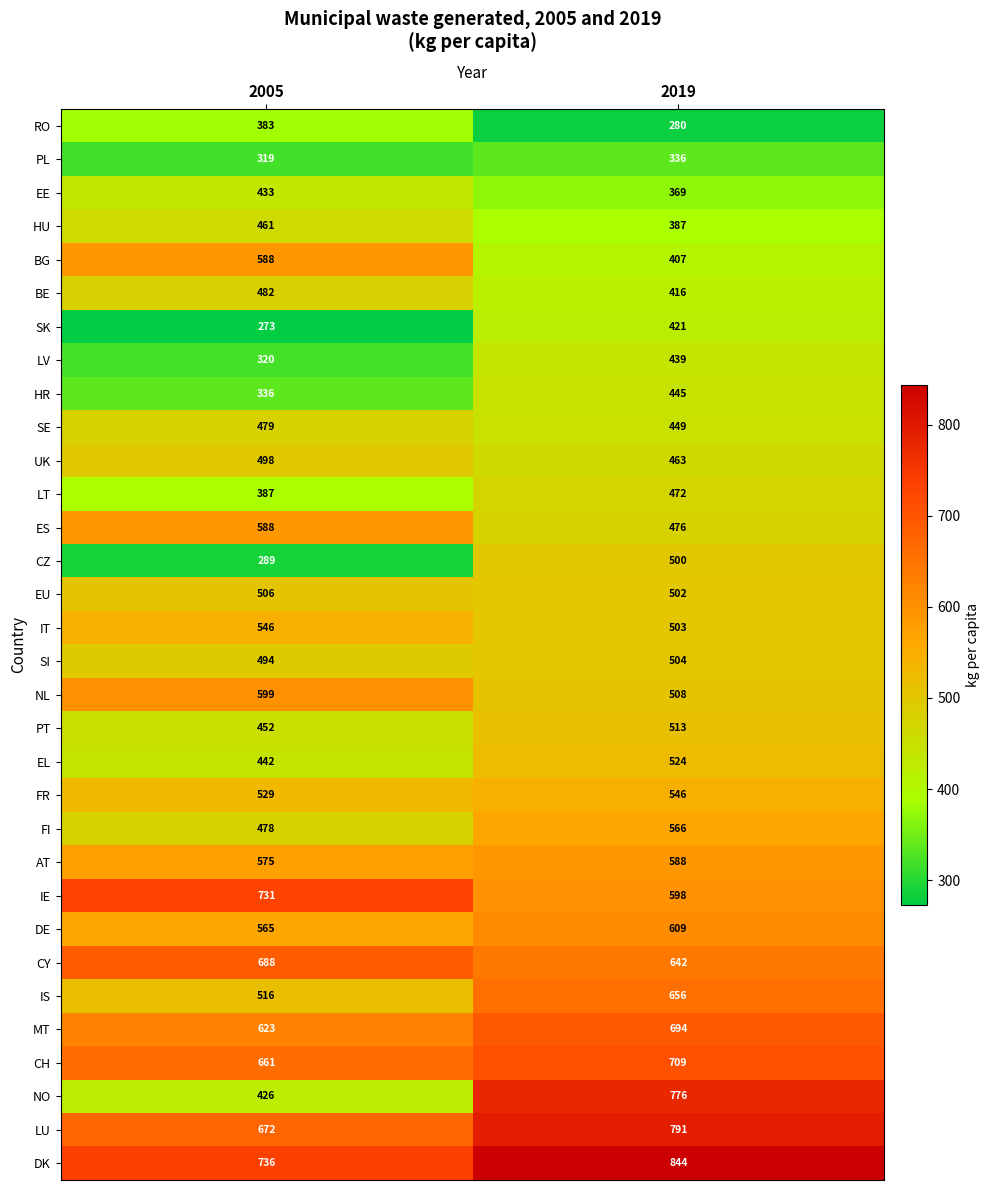

Rank the series at 2019 from highest to lowest value.

DK, LU, NO, CH, MT, IS, CY, DE, IE, AT, FI, FR, EL, PT, NL, SI, IT, EU, CZ, ES, LT, UK, SE, HR, LV, SK, BE, BG, HU, EE, PL, RO